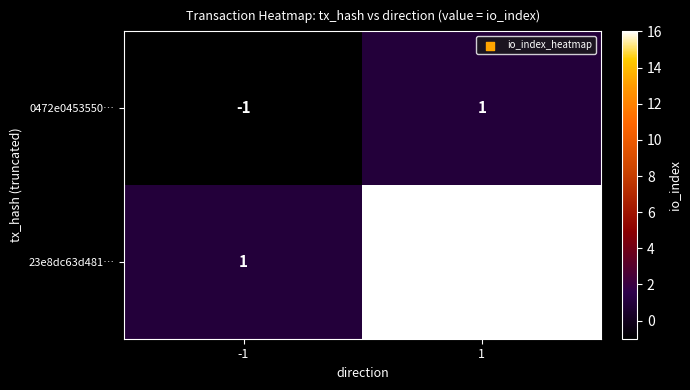

Which series has the largest total across all categories?

23e8dc63d481…